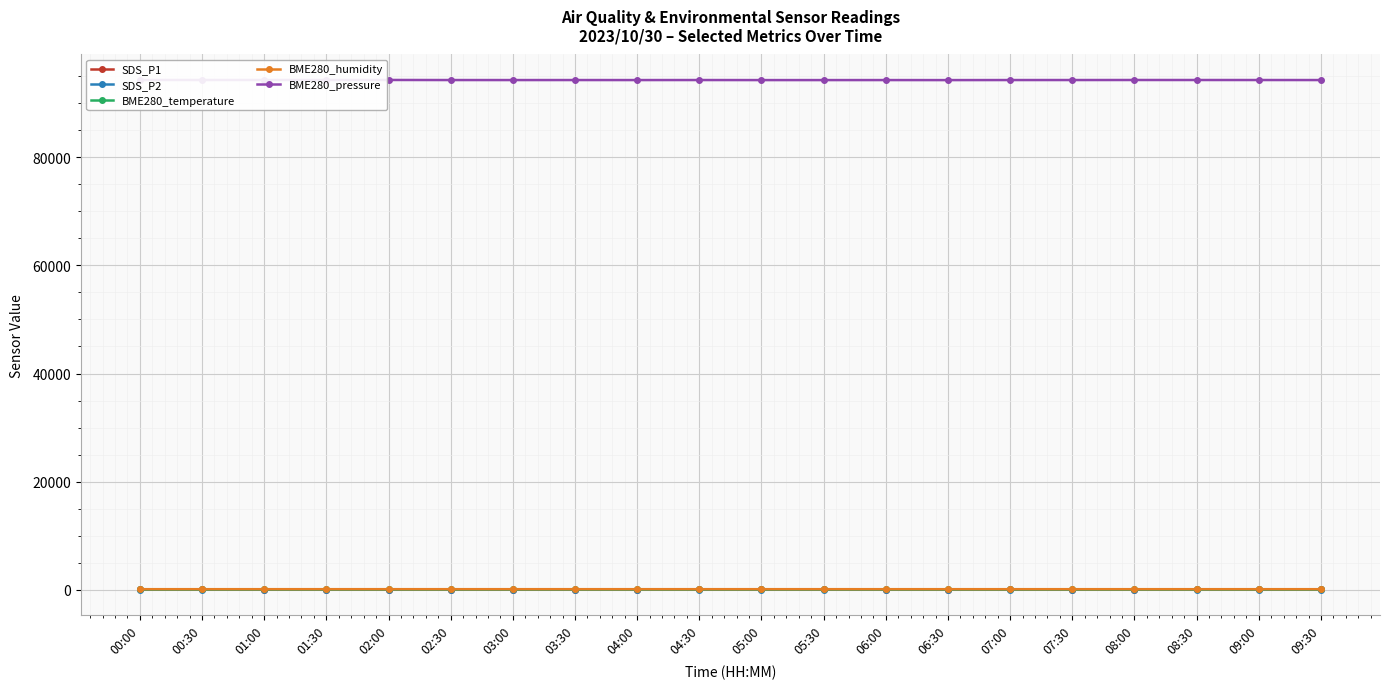

What is the label of the 5th point from the right?

07:30